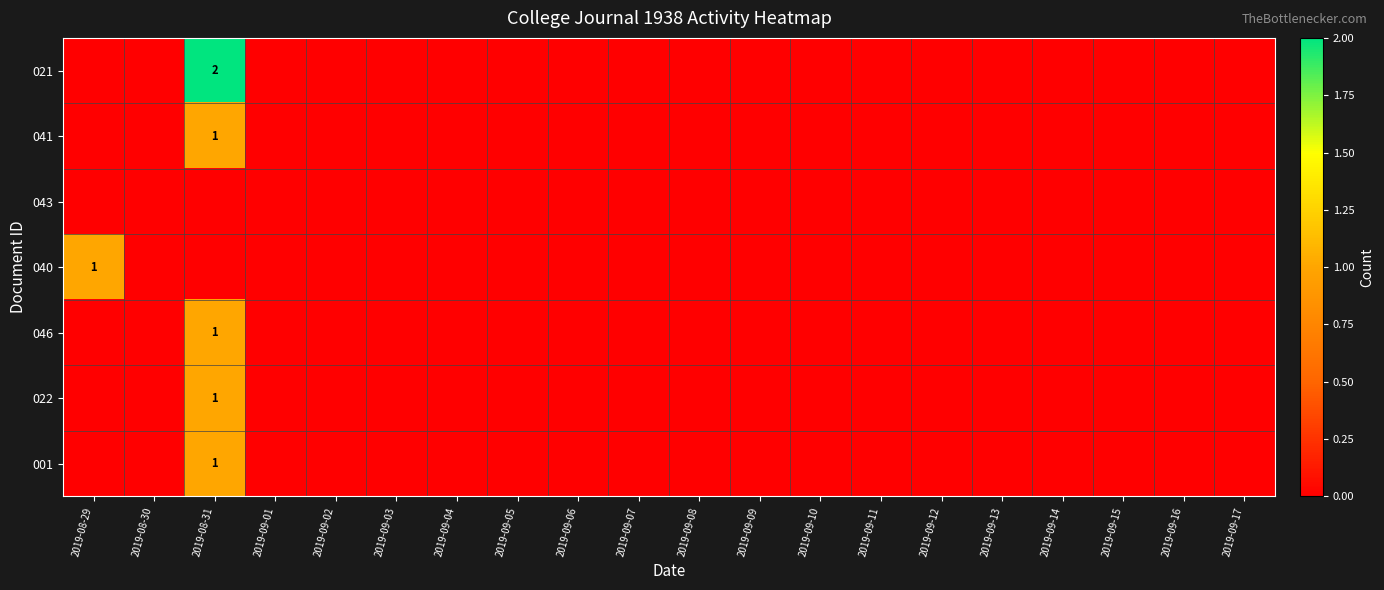

The 022 series shows 1 at 2019-09-03. True or false?

False